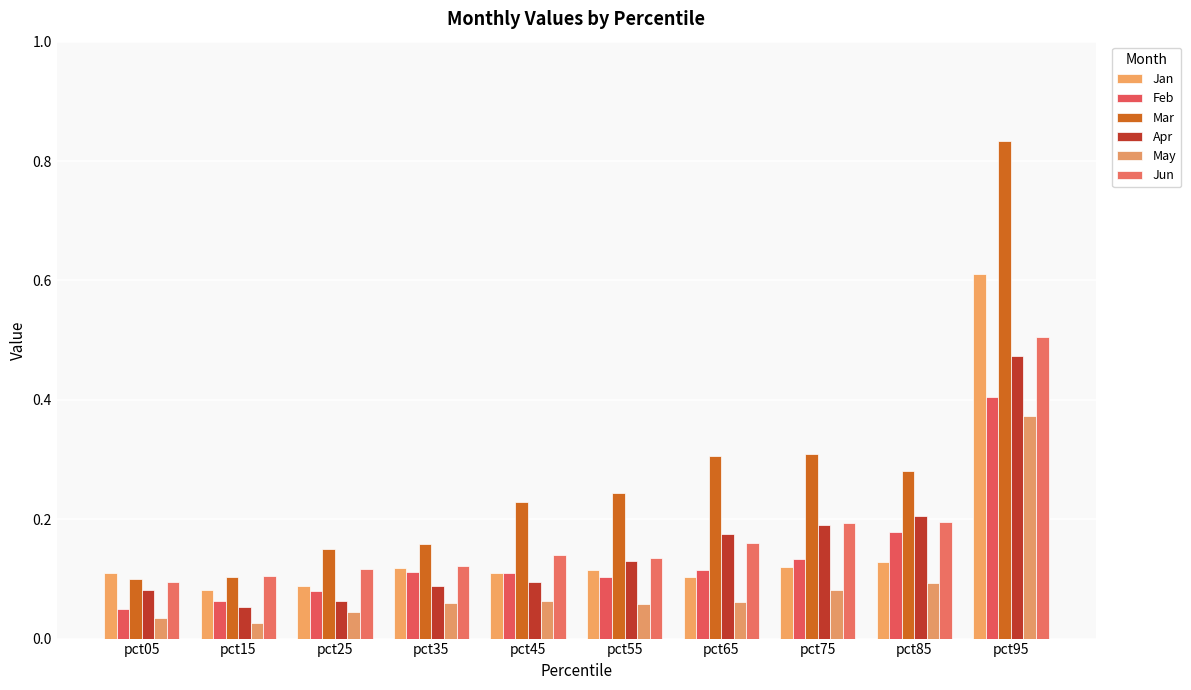

What is the sum of all Apr values?

1.6